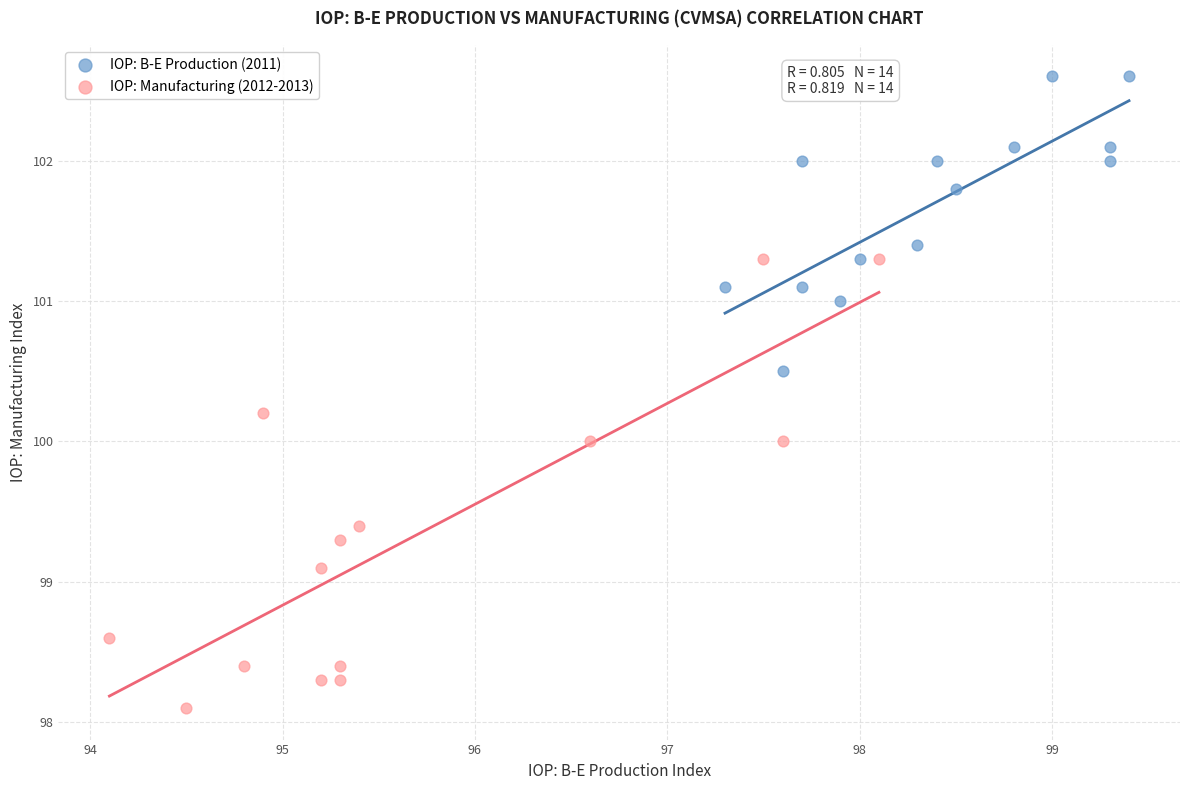

Which series has the widest spread of Y values?

IOP: Manufacturing (2012-2013)